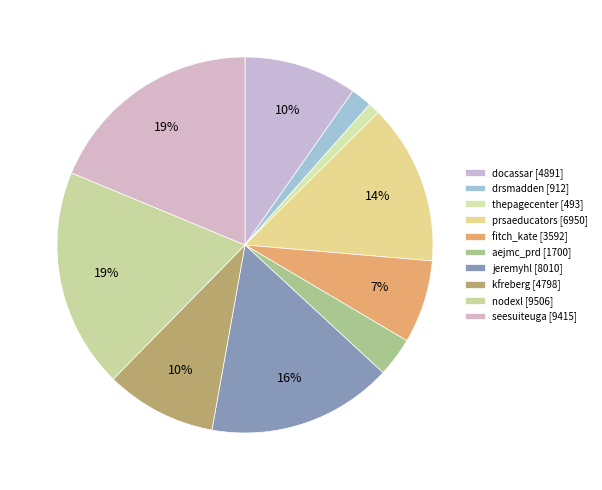

To the nearest percent, what percentage of the pie is docassar?

10%